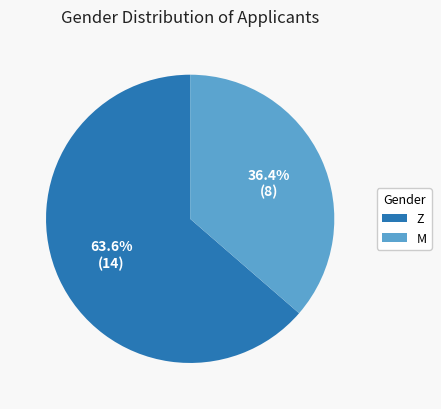

Between Z and M, which is larger?

Z